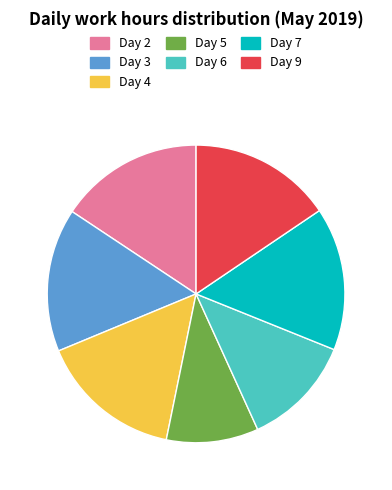

Which slice is the smallest?

Day 5